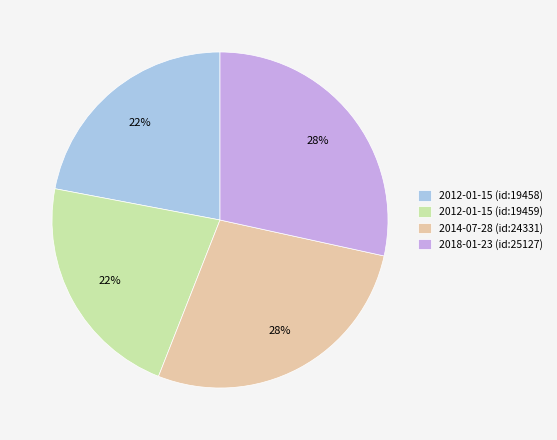

Is 2014-07-28 (id:24331) the majority of the pie?

No